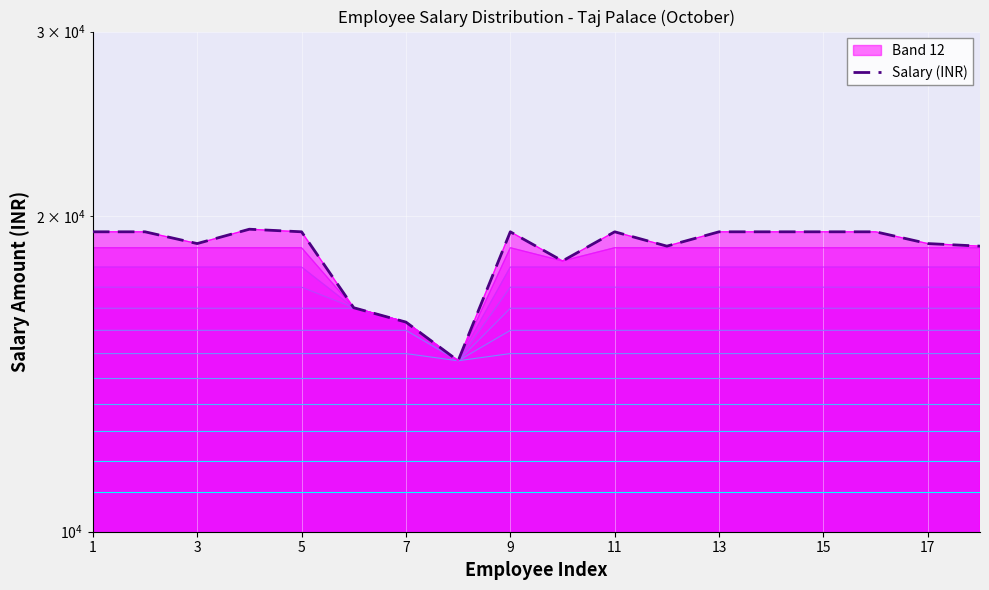

What is the sum of the values at 3 and 9?

38648